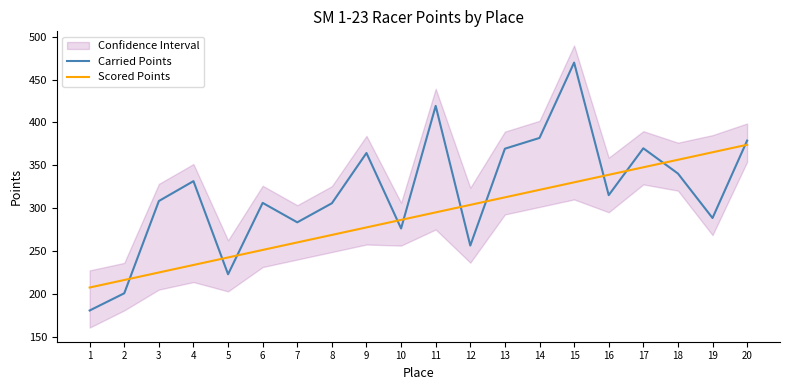

Which series changed the most between 8 and 13?

Carried Points